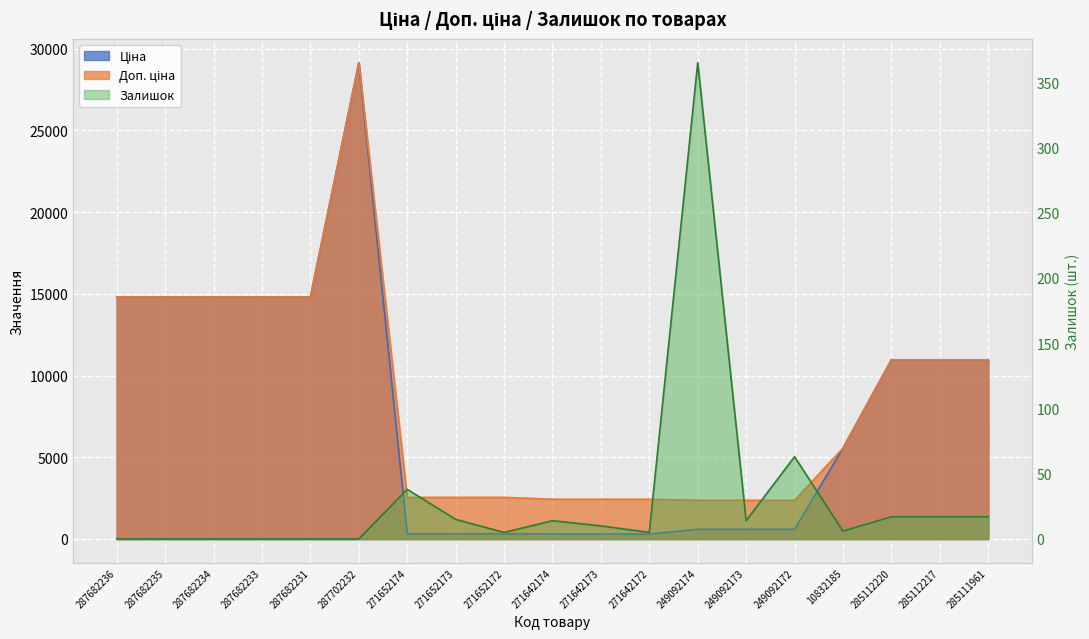

What is the total value across all series at 287682234?

29635.2